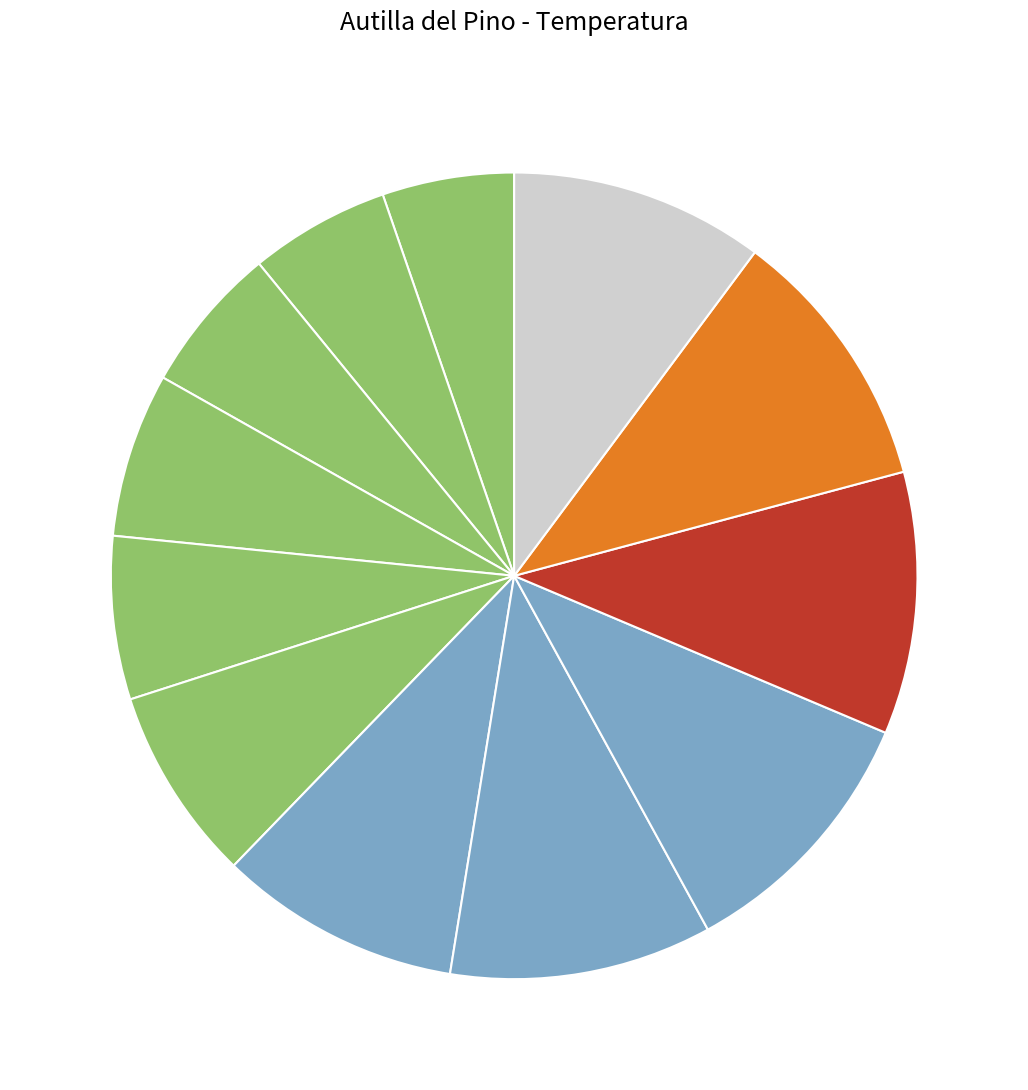

How many segments does this pie chart have?

12